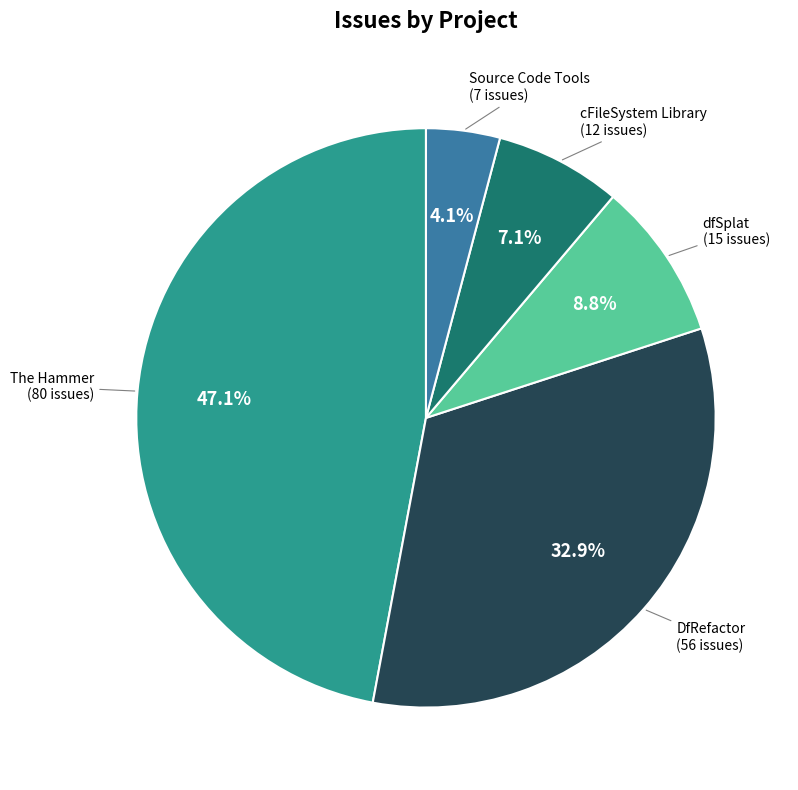

Is it true that The Hammer is 47% of the pie?

True